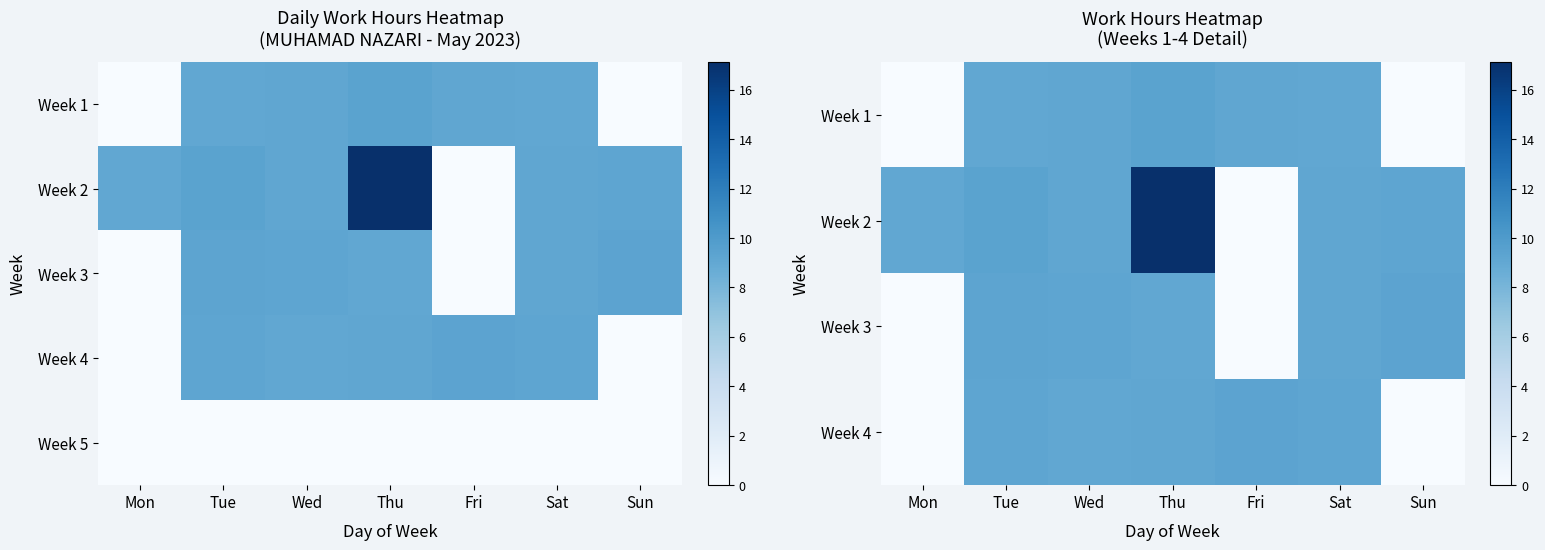

Is it true that Week 2 equals 13.9 at Sat?

False